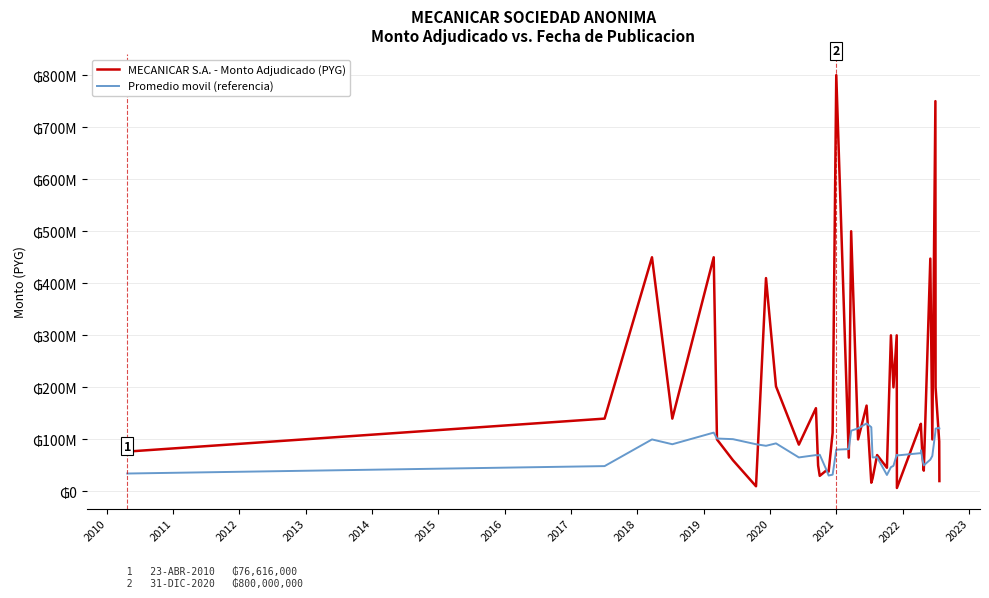

Does the chart have visible grid lines?

Yes